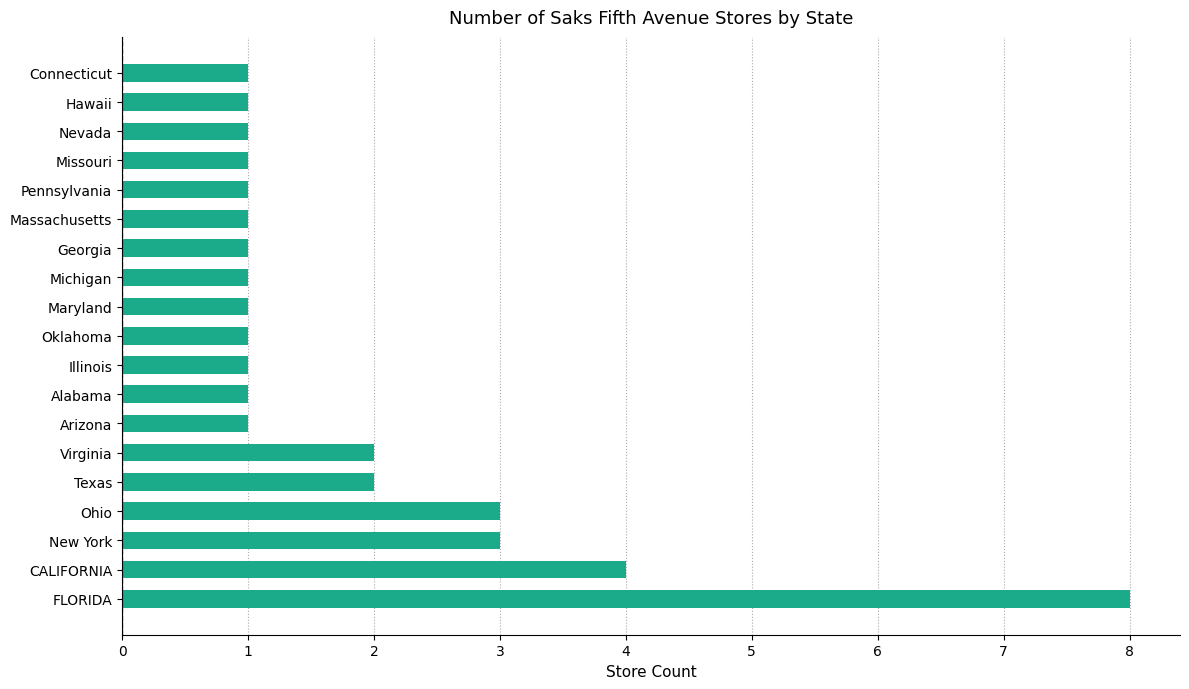

How many bars are there in total?

19